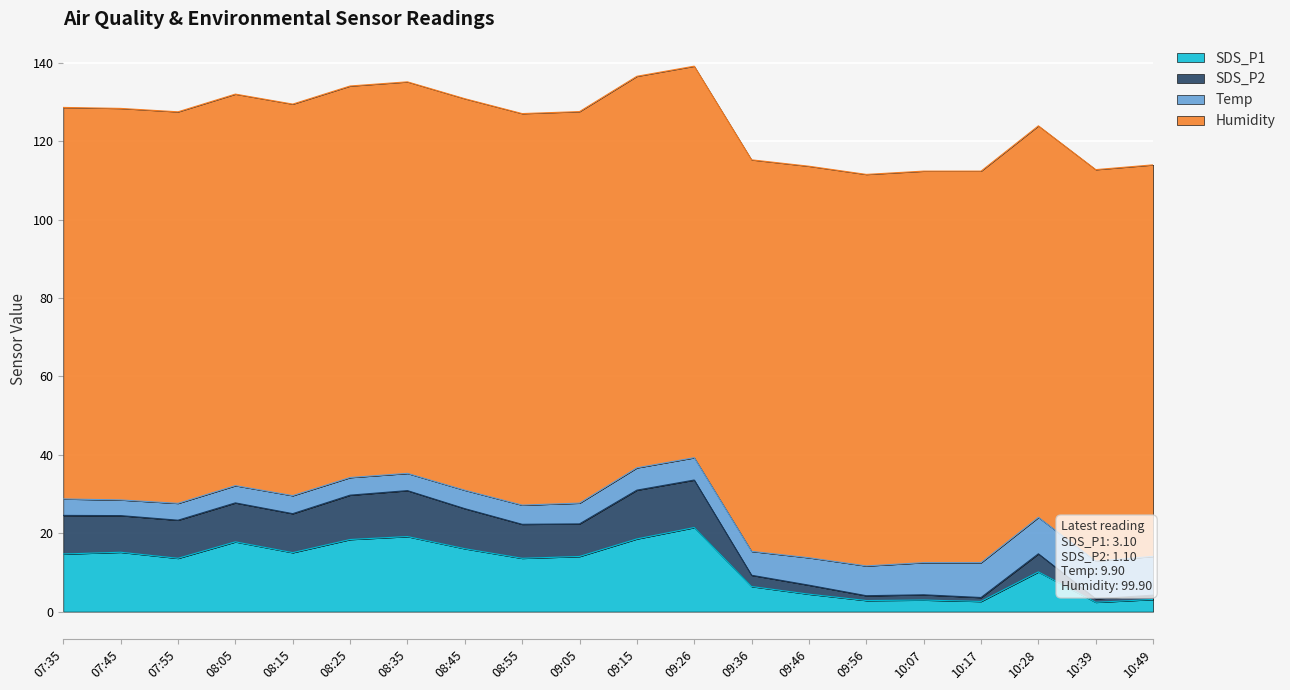

True or false: SDS_P1 has a value of 17.8 at 08:05.

True